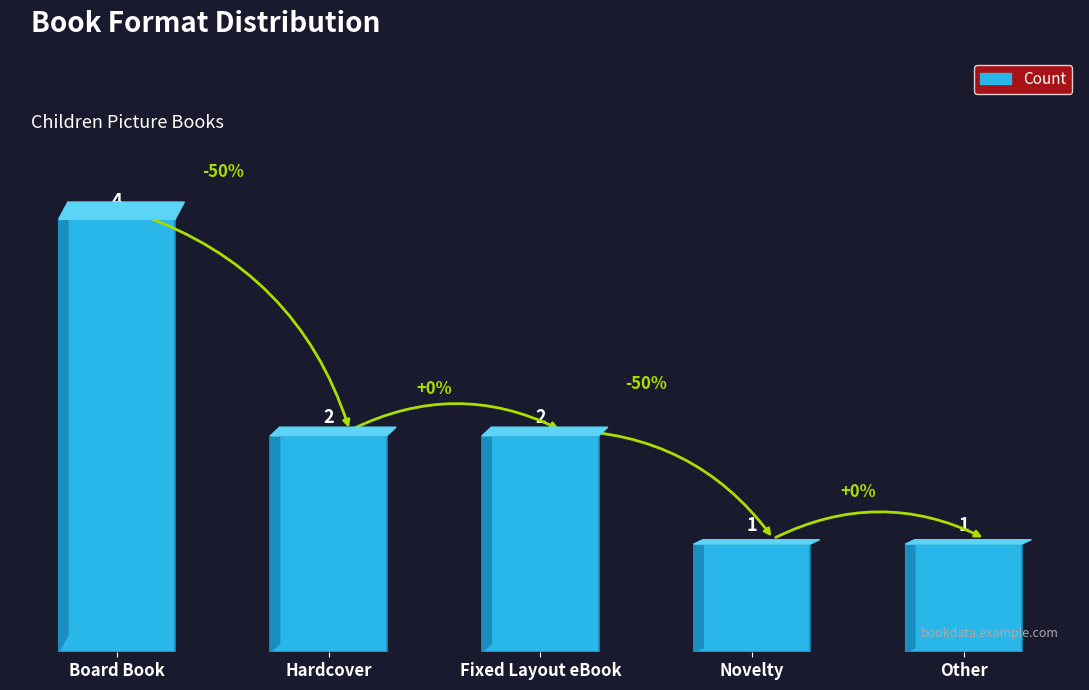

Reading left to right, transcribe all the data shown in this chart.

Board Book=4	Hardcover=2	Fixed Layout eBook=2	Novelty=1	Other=1